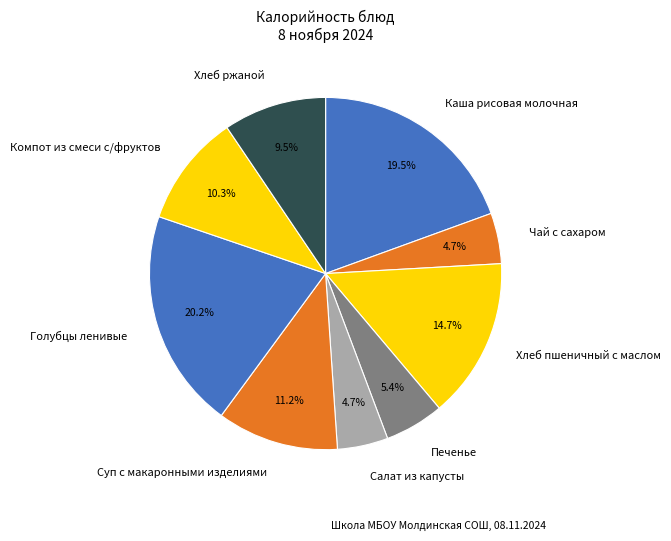

To the nearest percent, what portion does Хлеб пшеничный с маслом represent?

15%